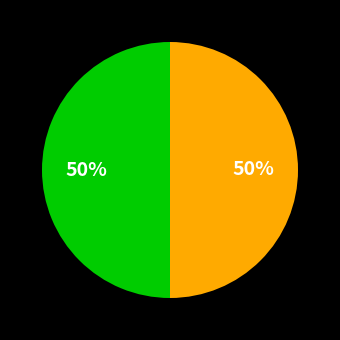

To the nearest percent, what is the average slice percentage?

50%